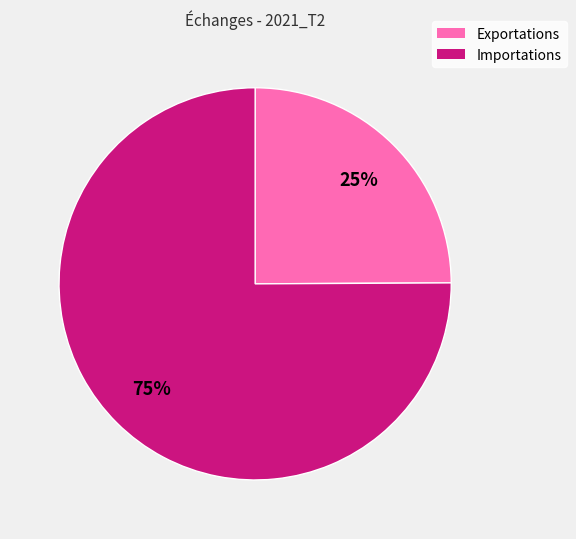

To the nearest percent, what is the difference between the largest and smallest slice percentages?

50%